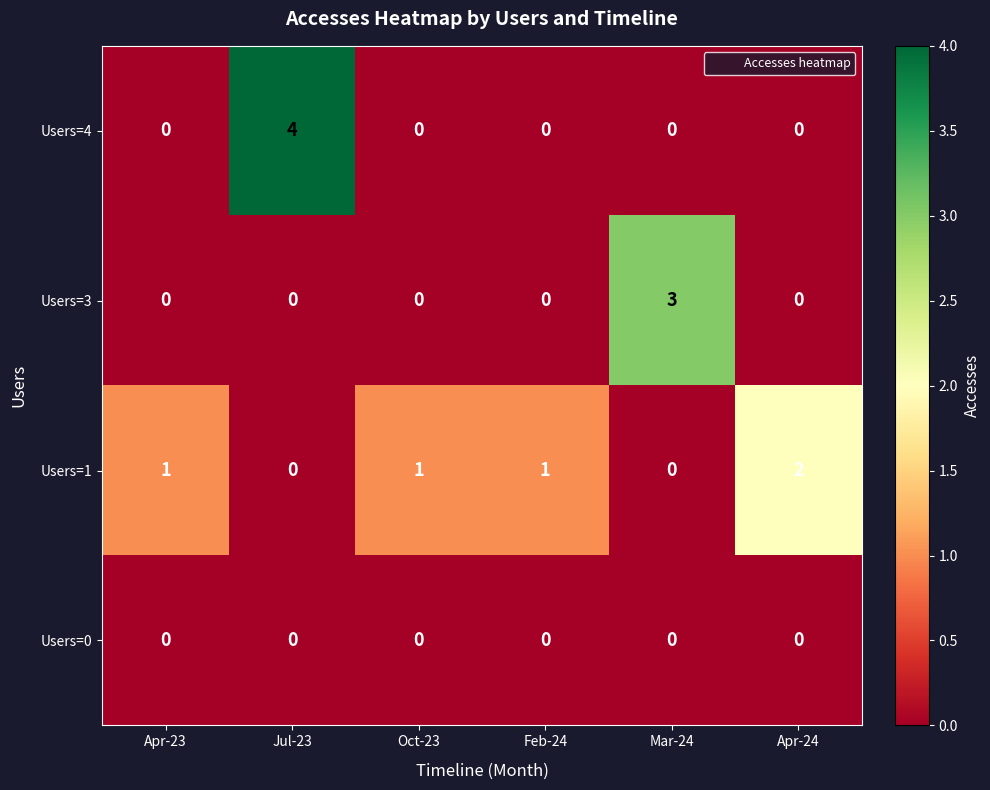

At which category is the sum across all series the highest?

Jul-23